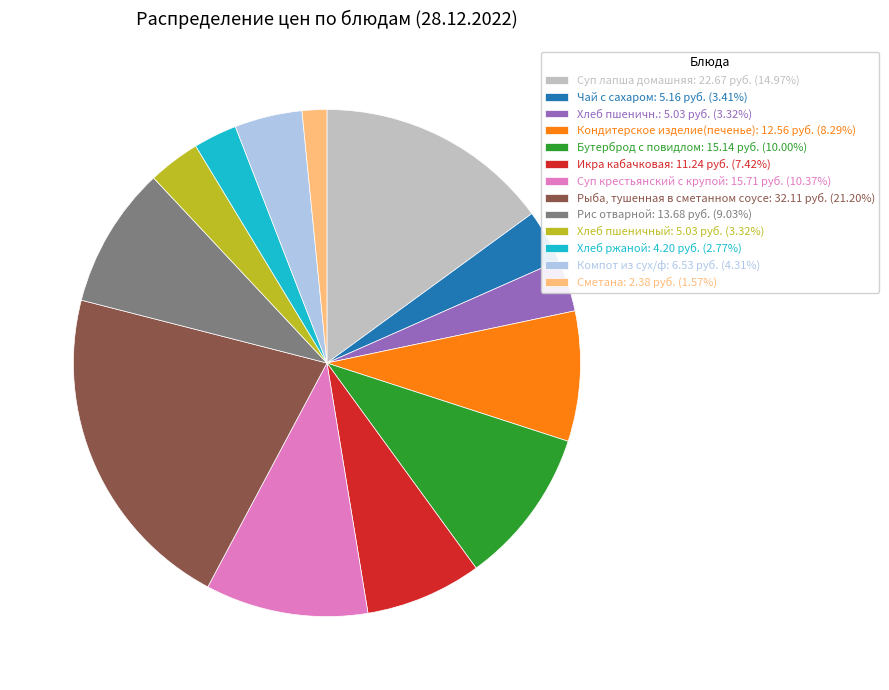

Count the number of slices in the pie.

13